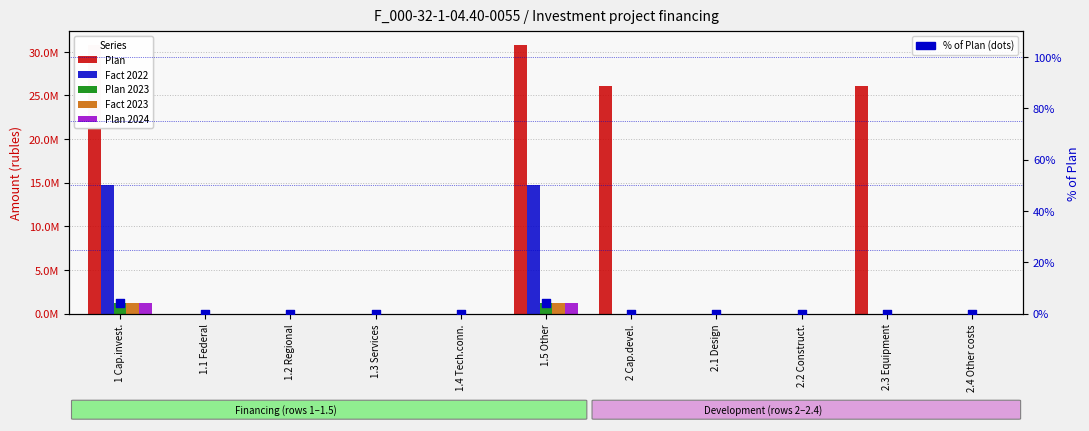

What are all the series names shown in the legend?

Plan, Fact 2022, Plan 2023, Fact 2023, Plan 2024, % of Plan